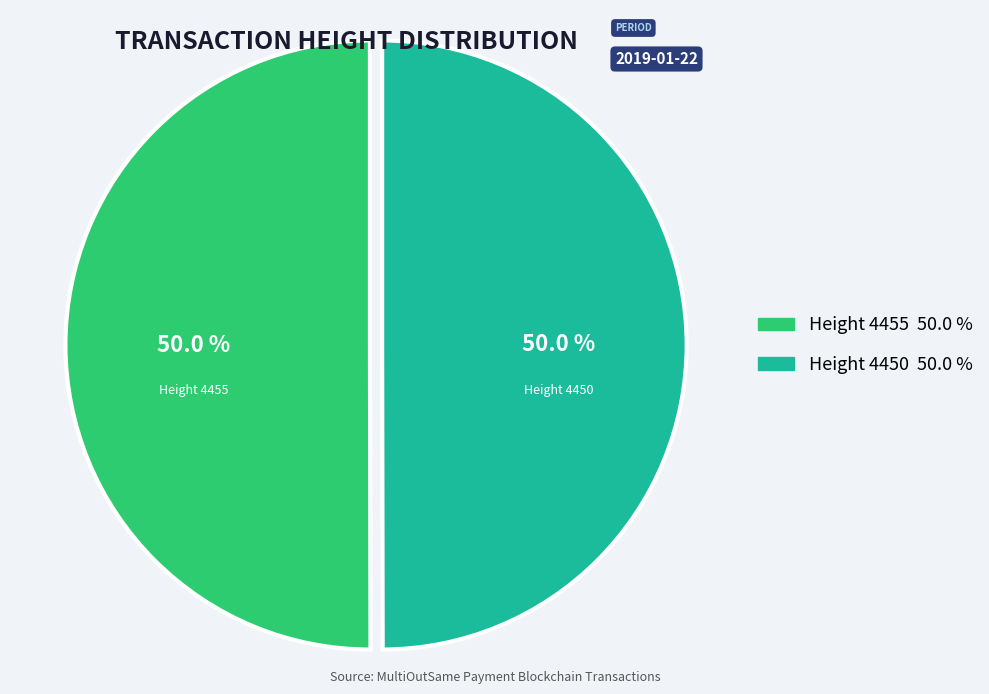

Which slice is the largest?

4455